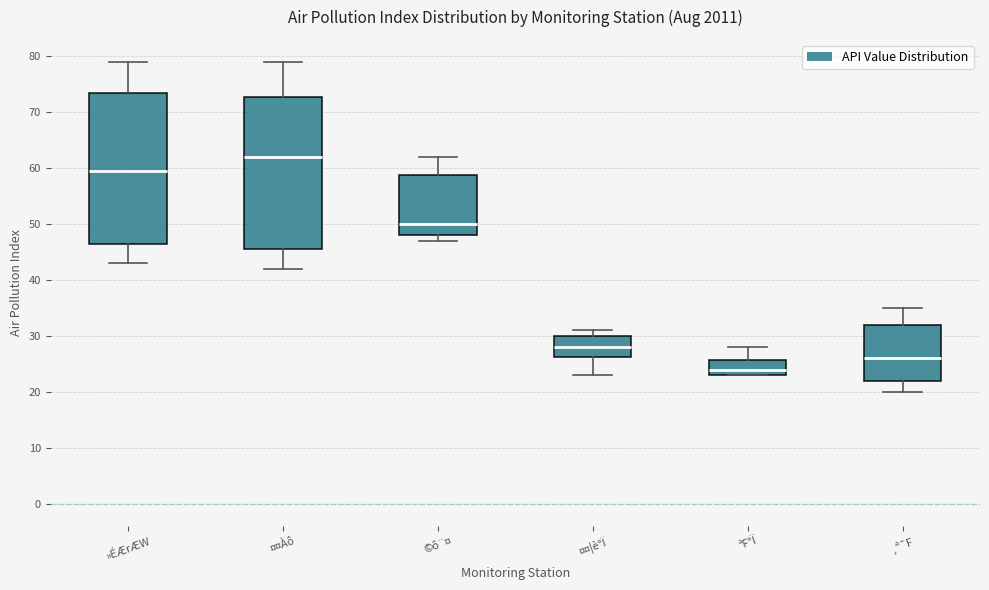

Where is the lower edge of the box for ¸ª¯F on the y-axis? The values are not printed on the chart, so give them approximately, as read against the axis.

22